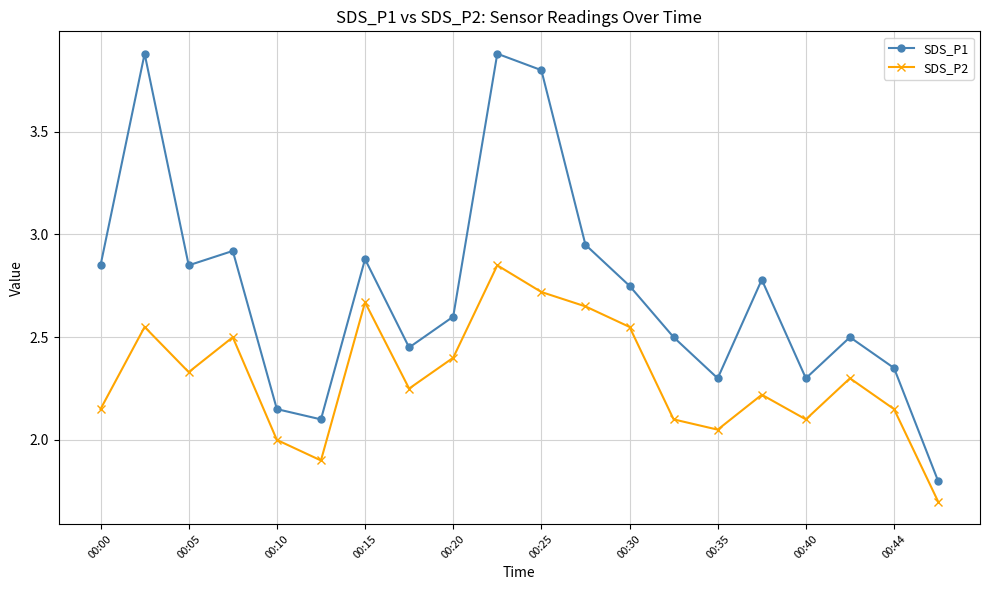

True or false: SDS_P2 has more than 1 points higher than both neighbors.

True